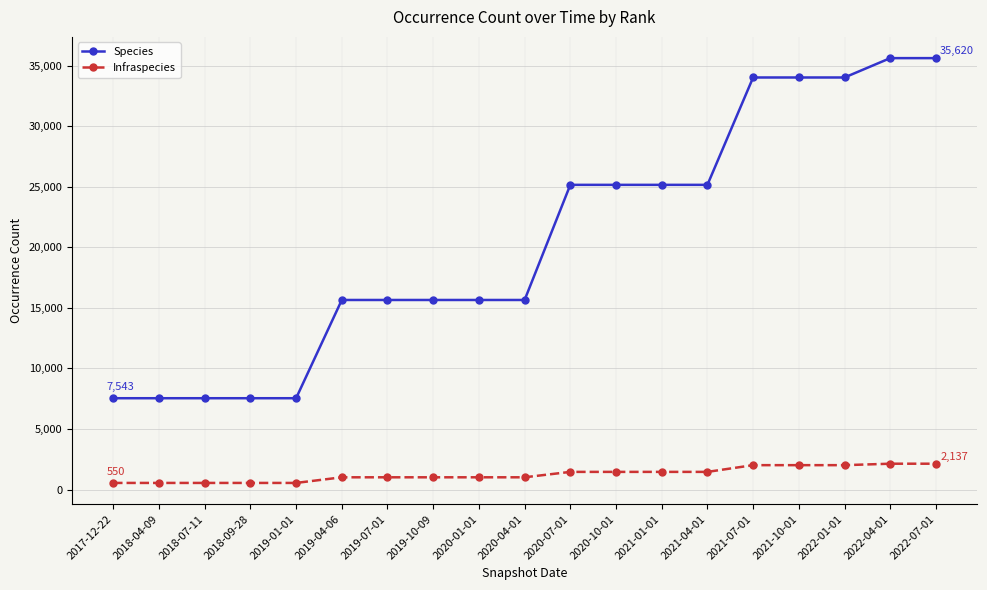

What is the sum of all Species values?

389927